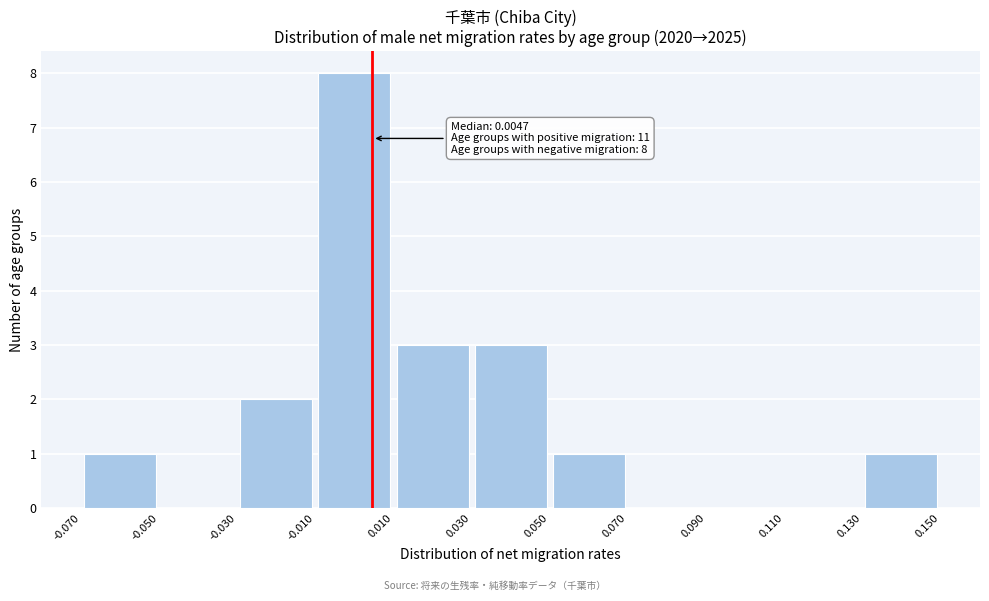

Over which range of the x-axis is the bar tallest?

-0.010 to 0.010